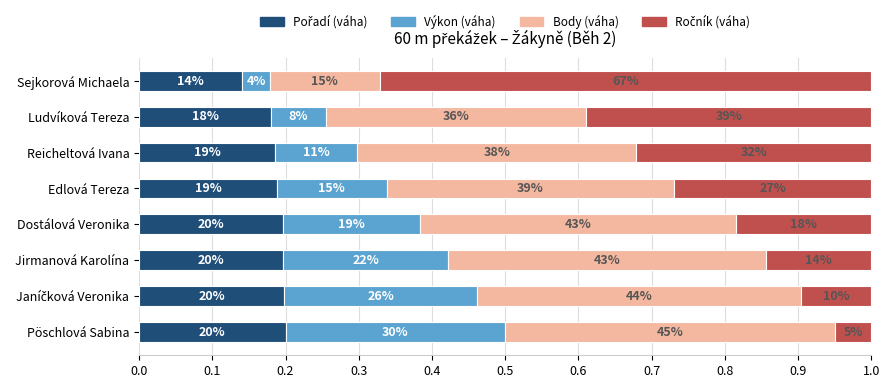

How many bars are there in total?

32